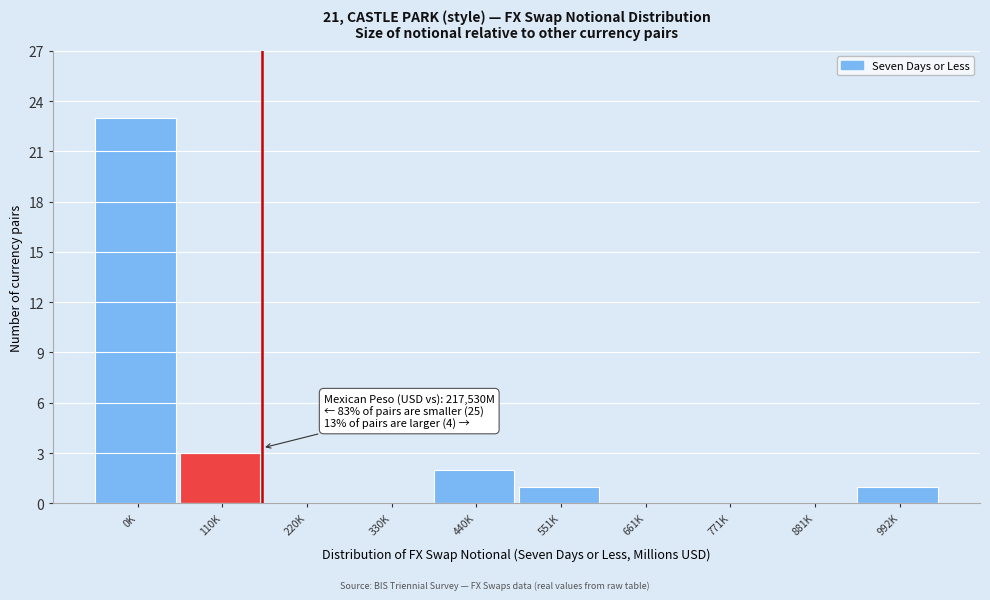

Reading left to right, transcribe all the data shown in this chart.

0K=23	110K=3	220K=0	330K=0	440K=2	551K=1	661K=0	771K=0	881K=0	992K=1